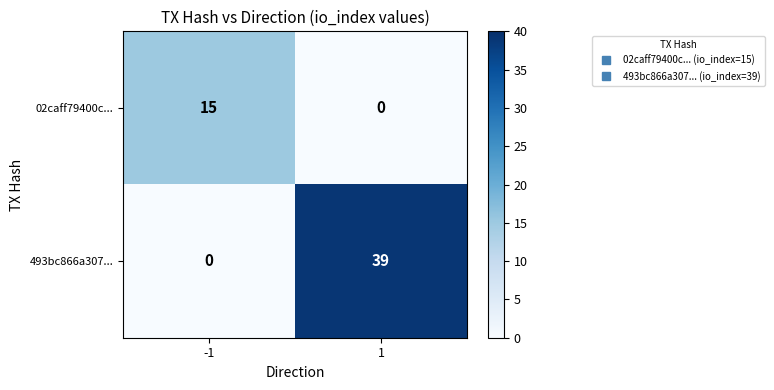

At how many categories does at least one series exceed 20?

1